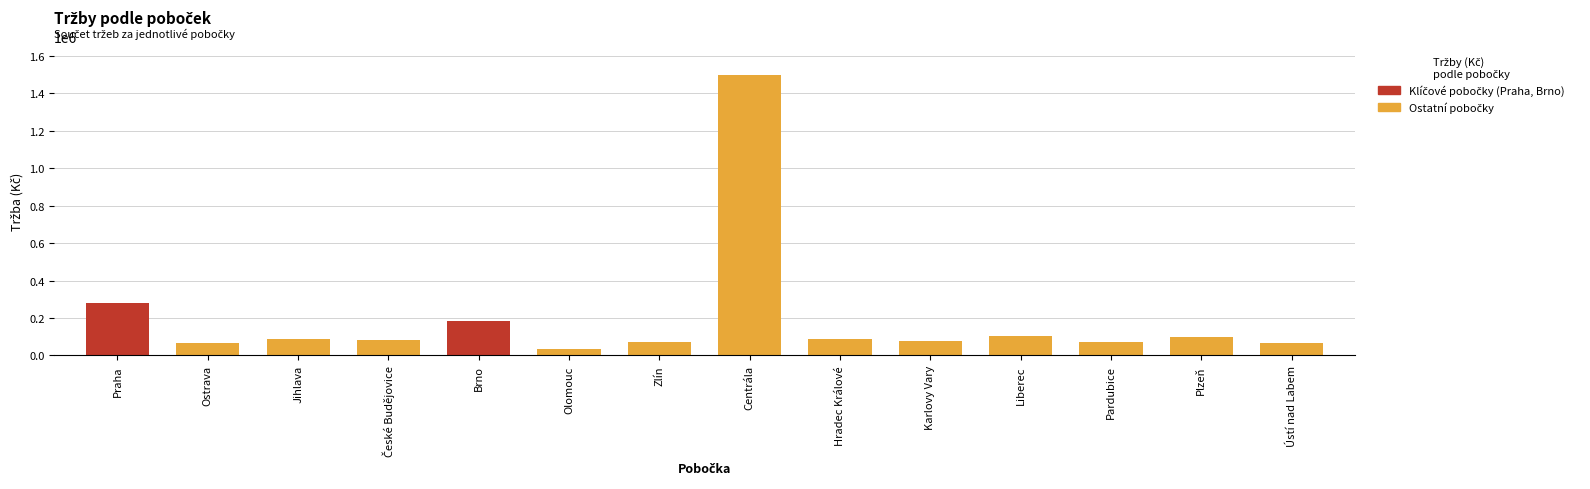

What is the sum of the values at Brno and Liberec?

286000